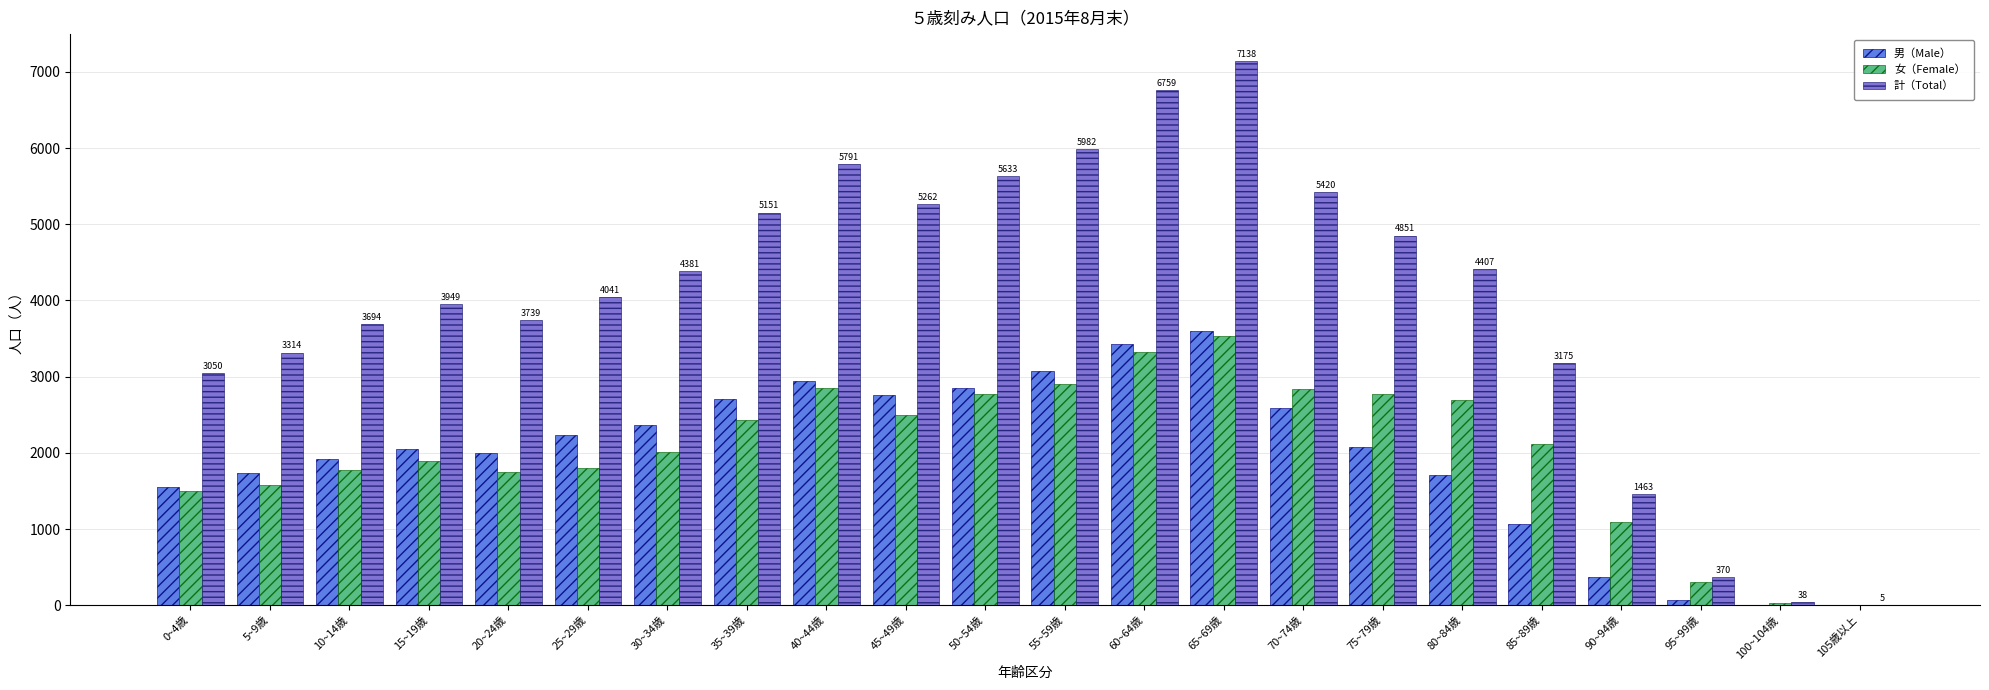

How many groups of bars are there?

22